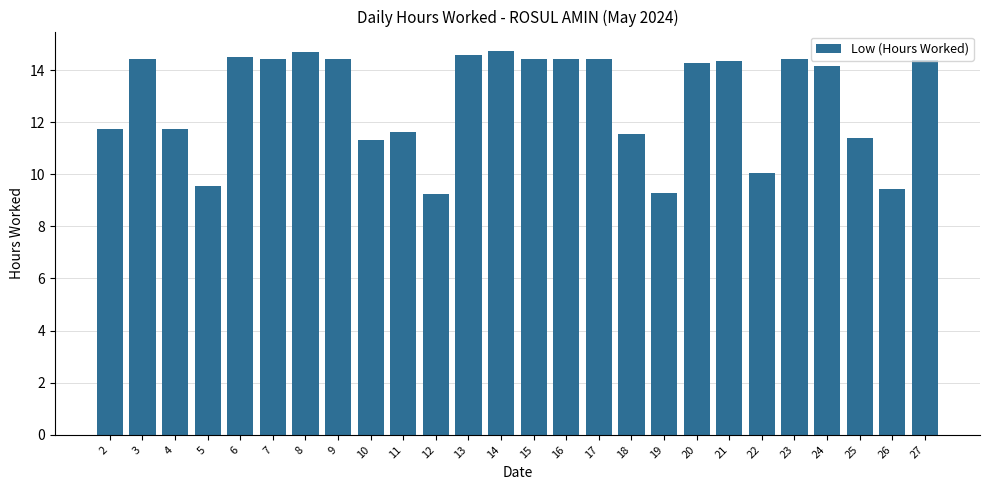

True or false: the data shows 5.8 at 5.

False